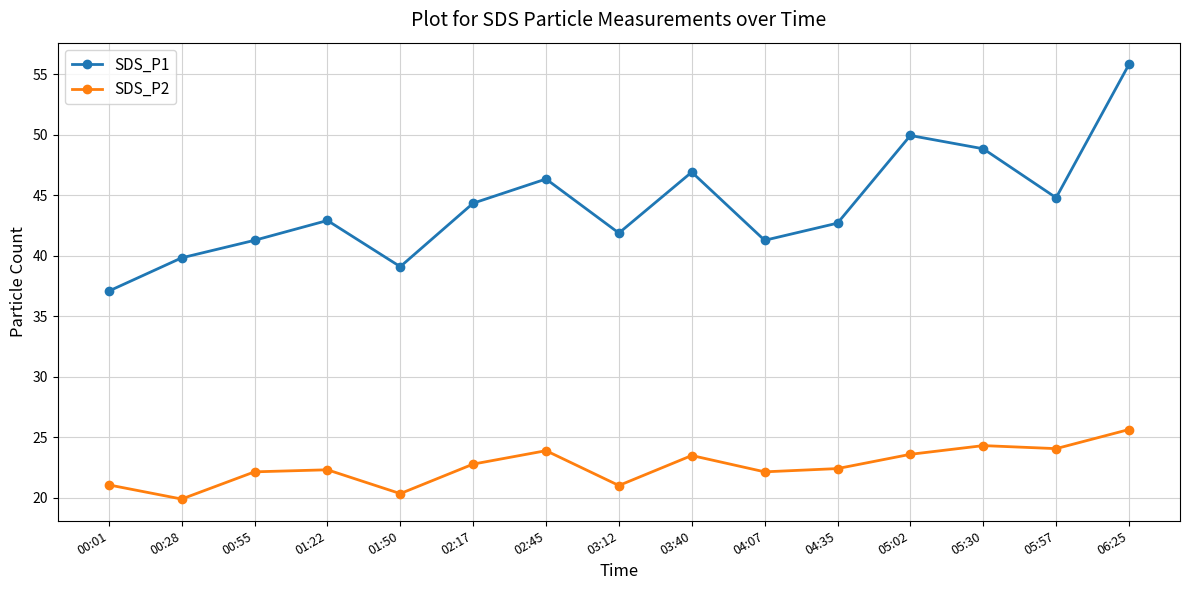

What is the label of the 1st point from the left?

00:01